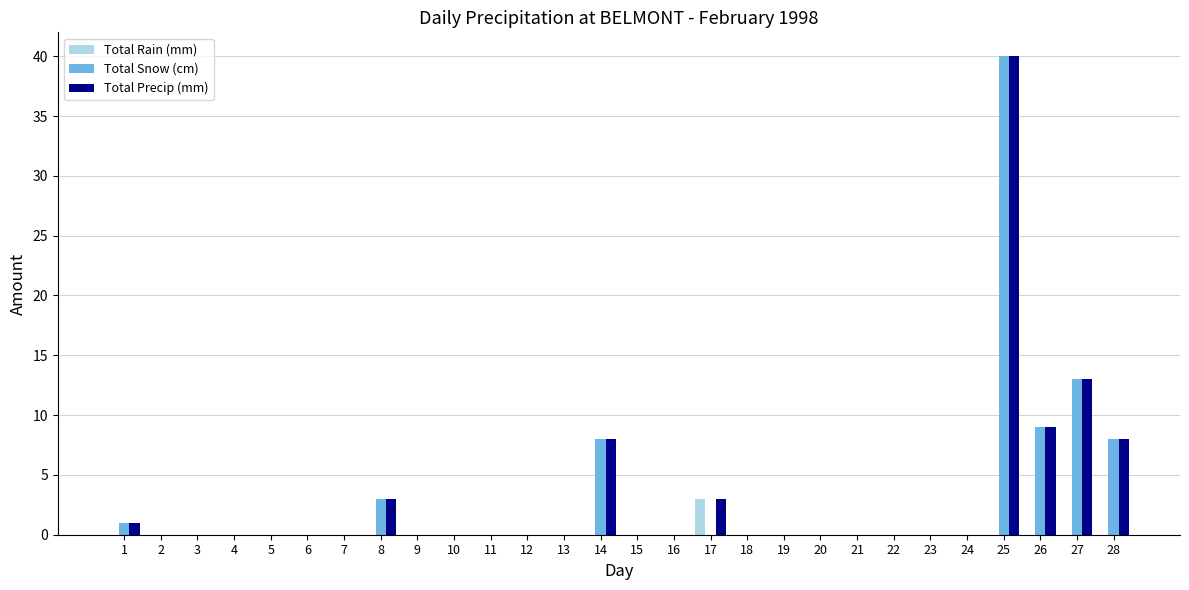

Are the bars horizontal?

No